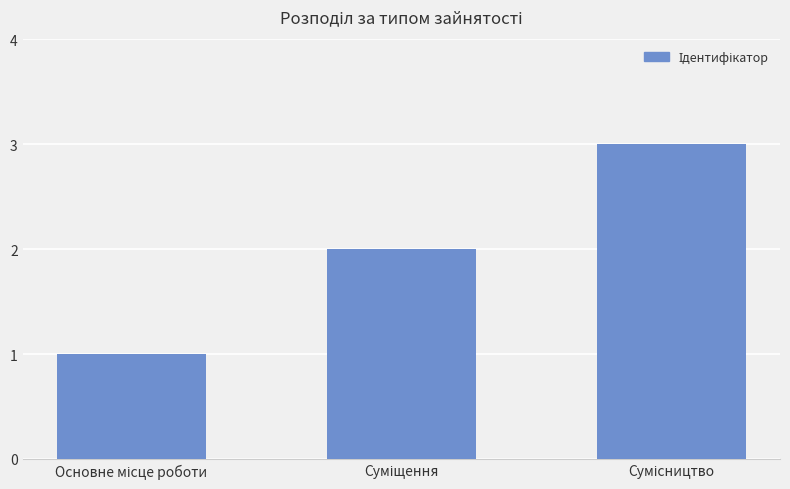

What is the greatest value displayed?

3